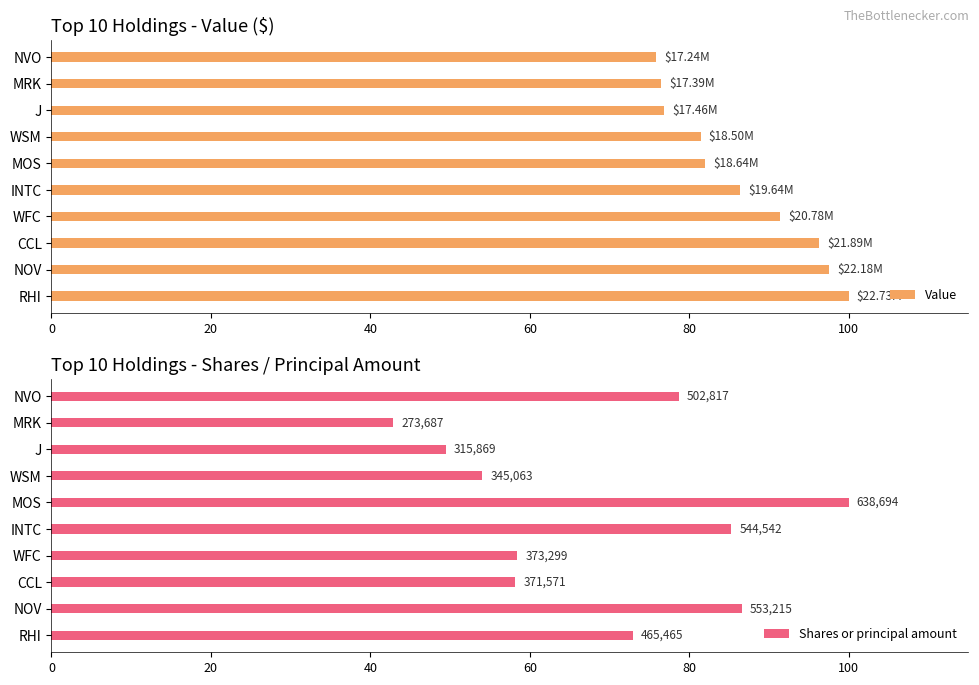

How many groups of bars are there?

10